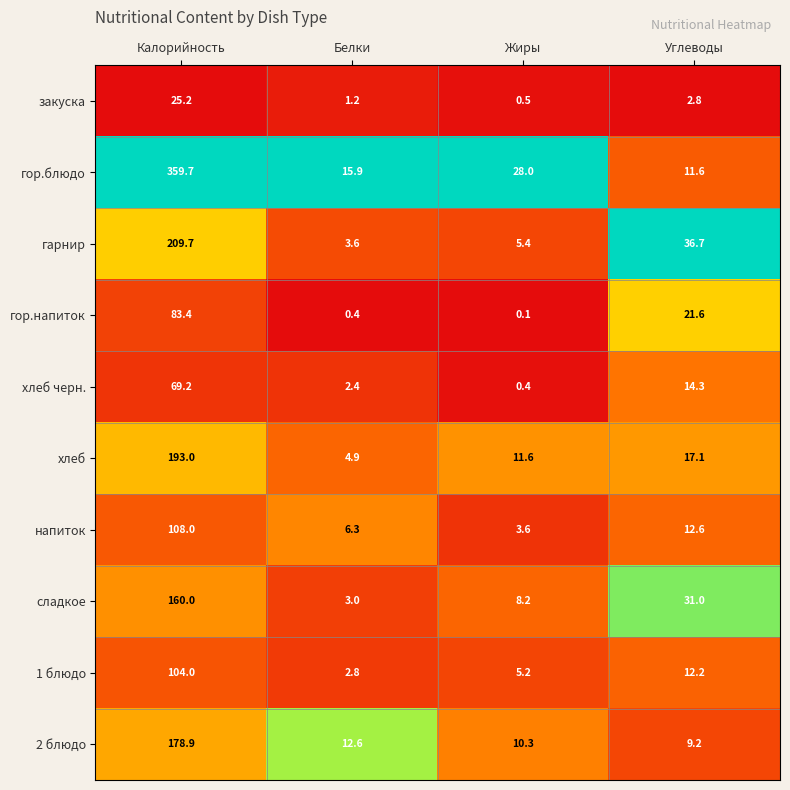

What is the greatest value displayed?

359.7